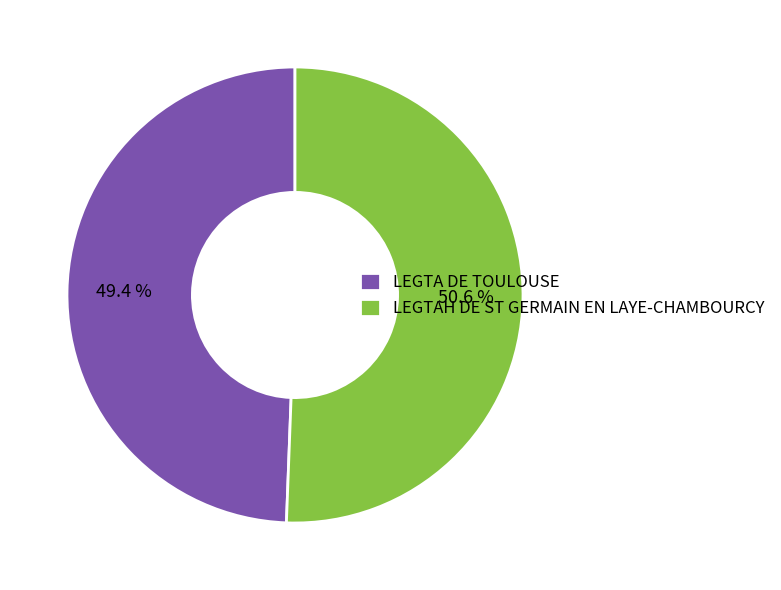

What is the total percentage of LEGTA DE TOULOUSE and LEGTAH DE ST GERMAIN EN LAYE-CHAMBOURCY?

100.0%